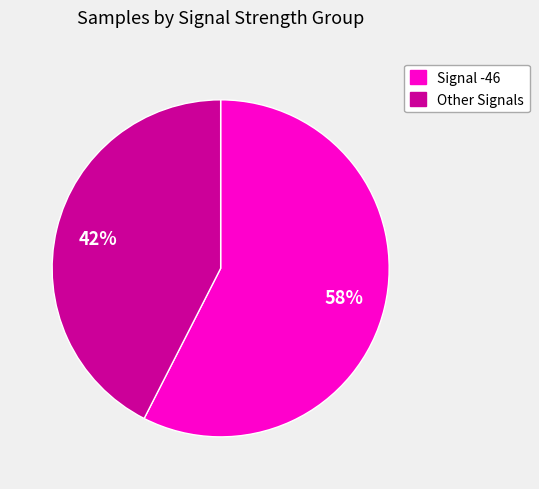

How many slices are in this pie chart?

2